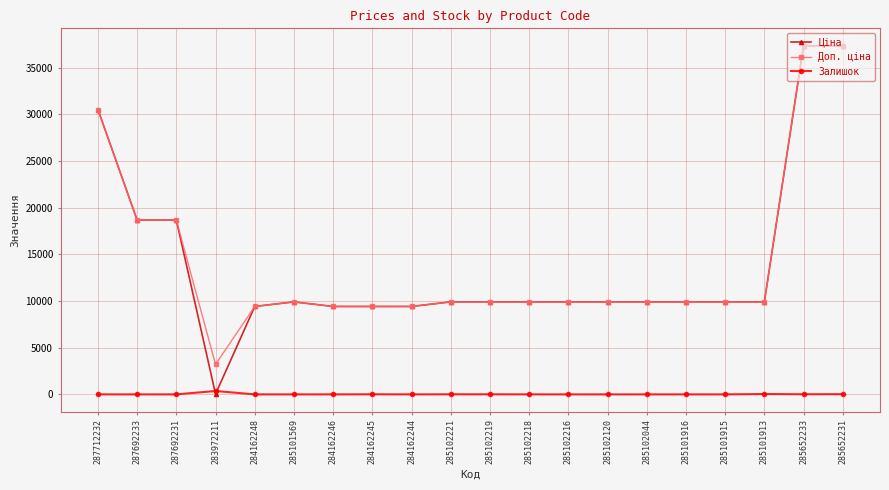

At how many categories does at least one series exceed 7682?

19